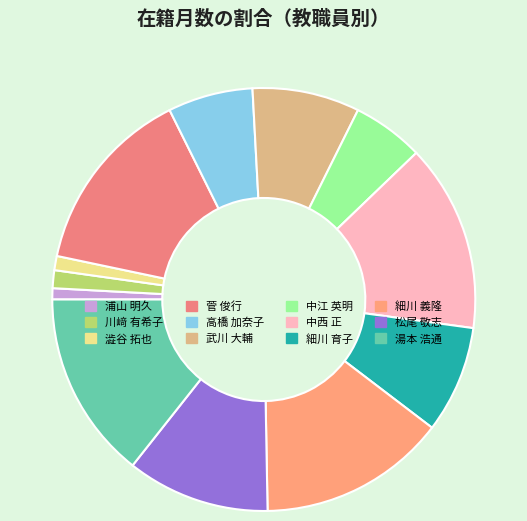

How many segments does this pie chart have?

12